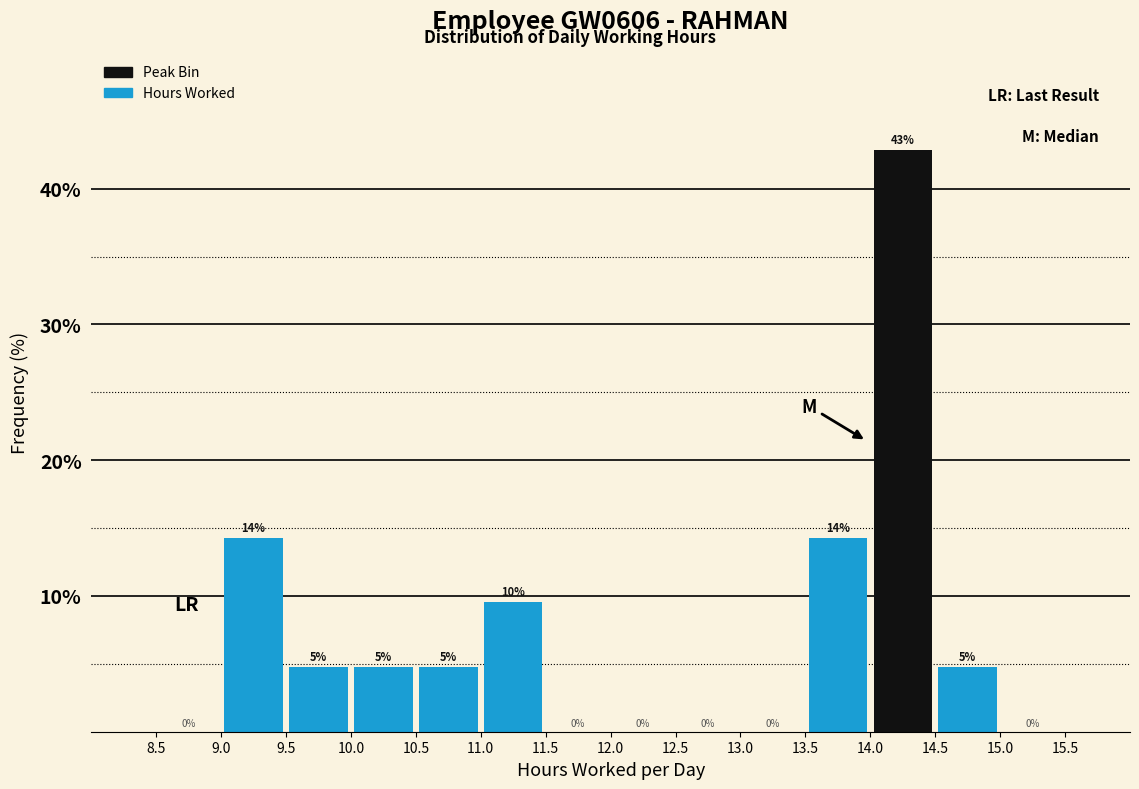

Which range on the x-axis has the tallest bar?

14.0 to 14.5